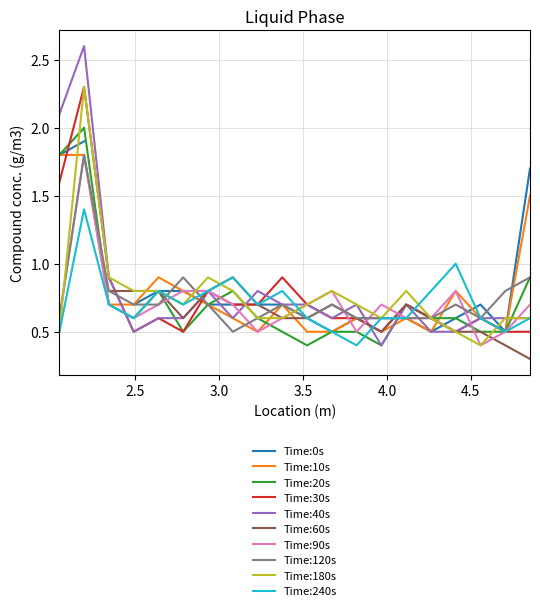

Is this an area chart (filled region under the line)?

No